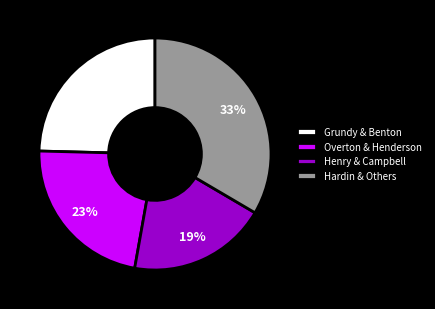

Is there a majority slice in this chart?

No